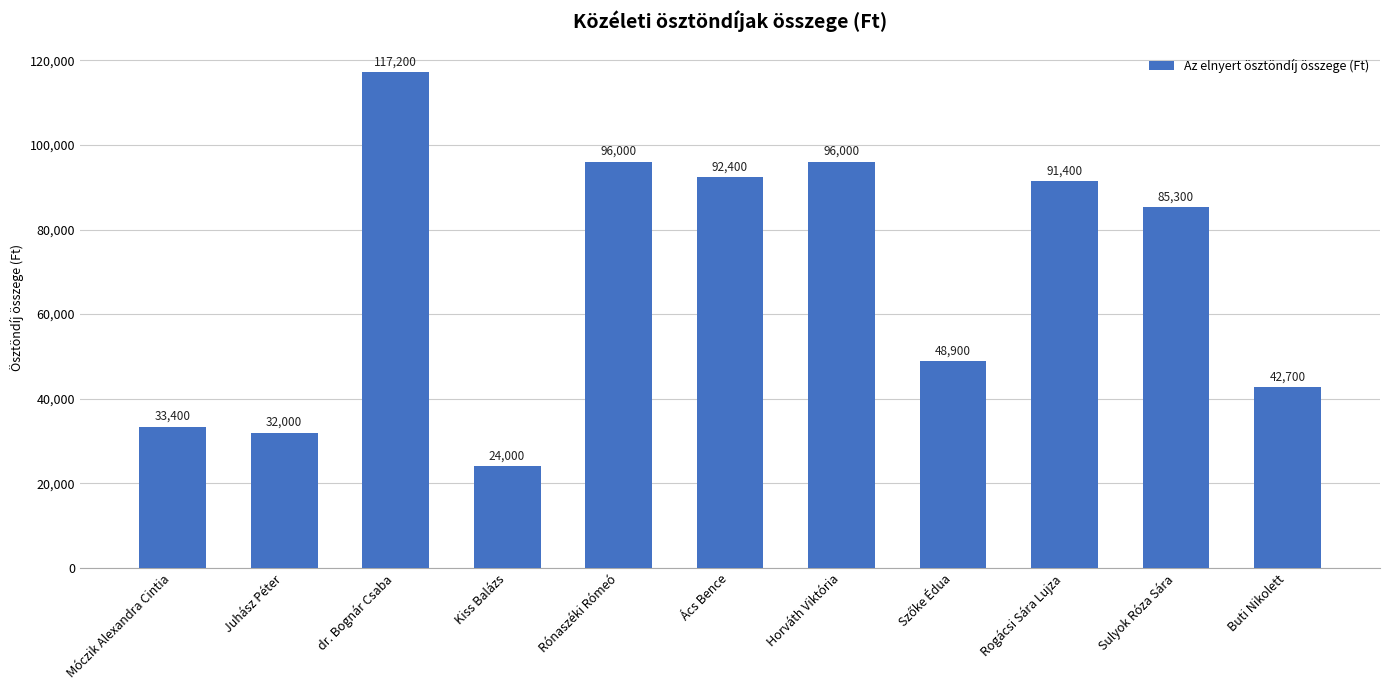

Which label corresponds to the largest value in the chart?

dr. Bognár Csaba